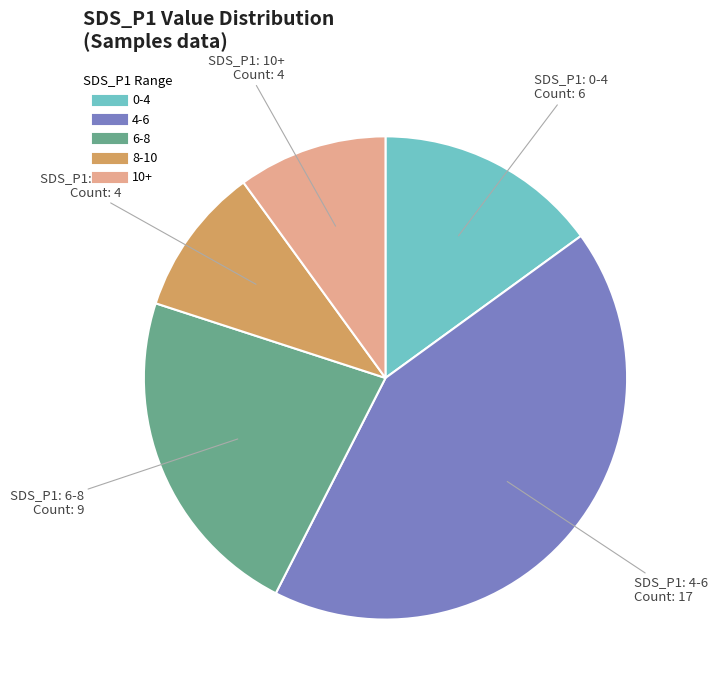

Is there a majority slice in this chart?

No